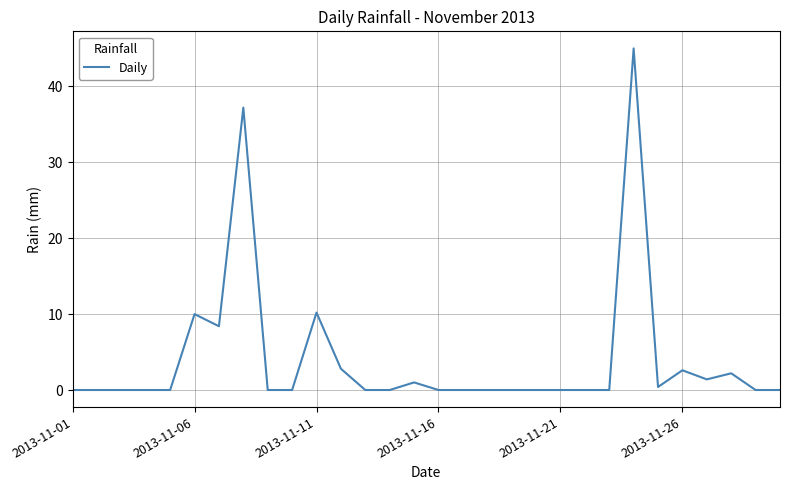

What is the difference between the maximum and minimum values?

45.0